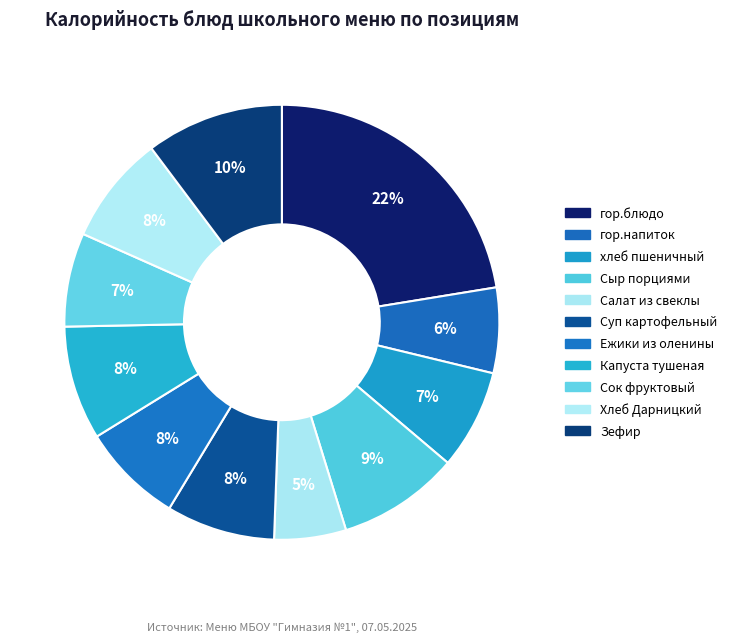

What percentage do гор.напиток and Суп картофельный together represent?

14.4%